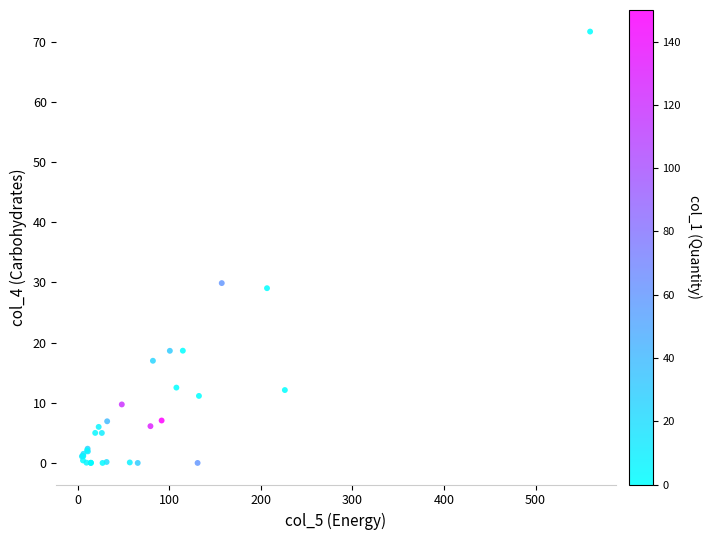

What Y value in the scatter plot is closest to 35?

29.9